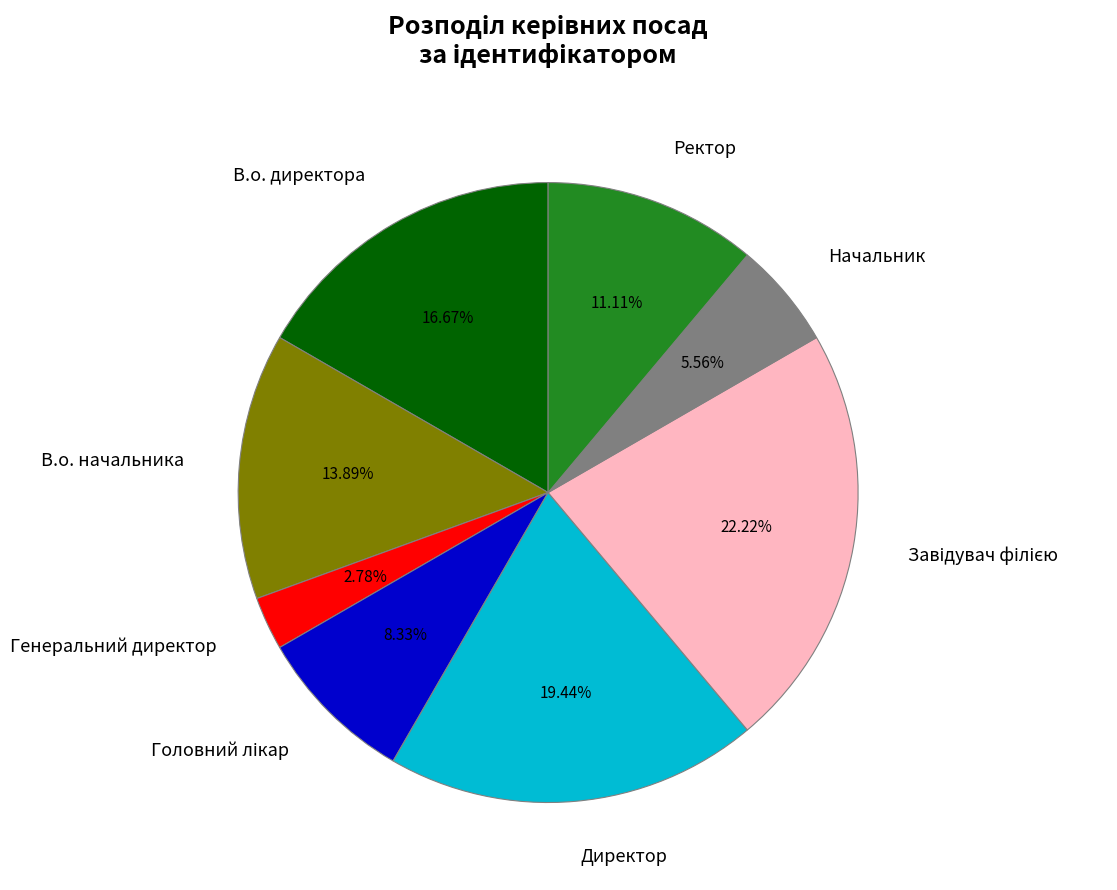

True or false: Генеральний директор accounts for 14% of the total.

False